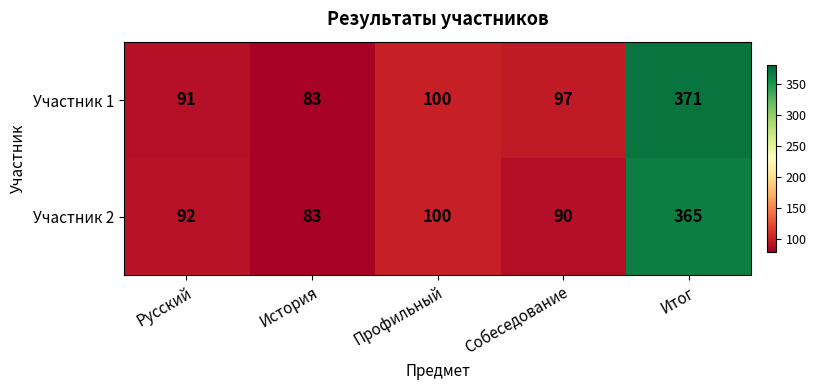

What is the difference between the second highest and second lowest values in the Участник 1 series?

9